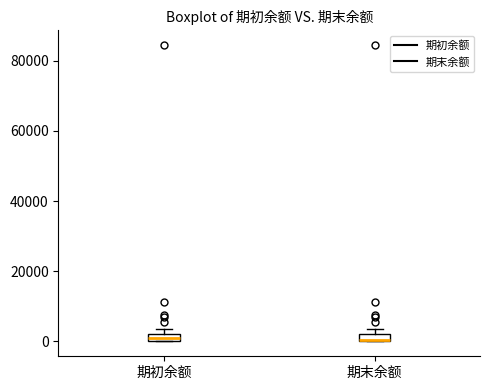

Where is the lower edge of the box for 期末余额 on the y-axis? The values are not printed on the chart, so give them approximately, as read against the axis.

0